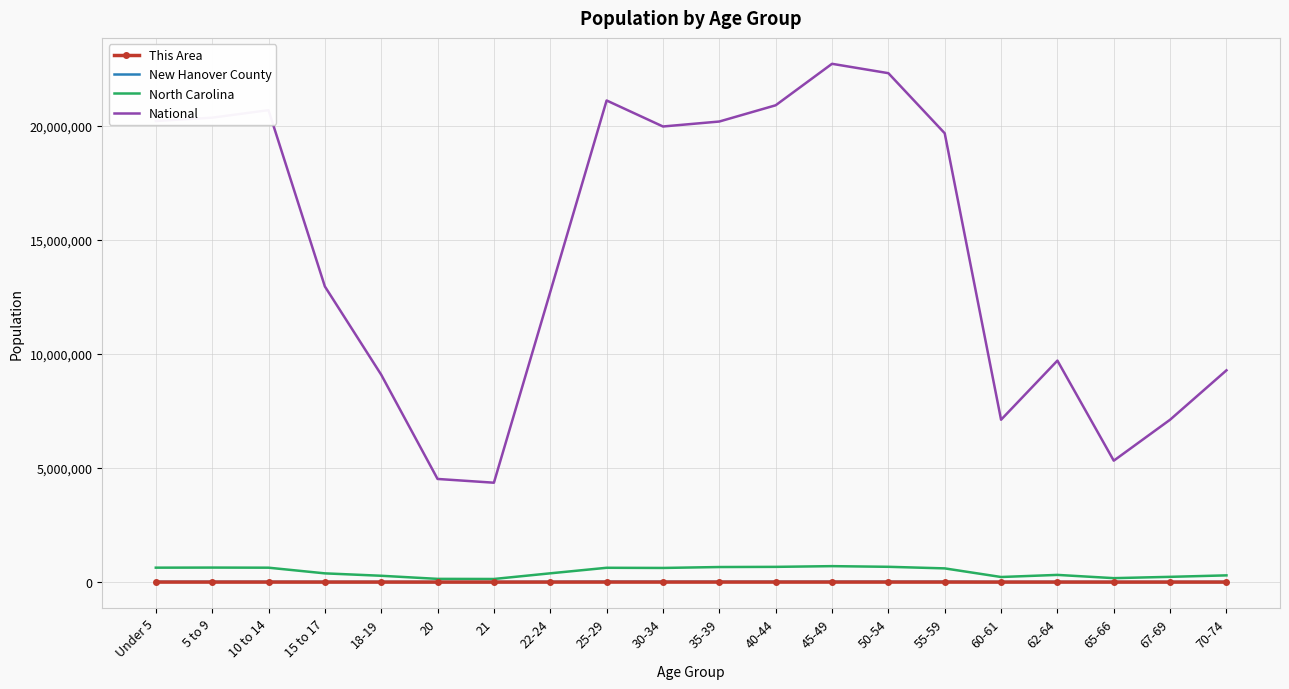

Which series has the largest range (max minus min)?

National